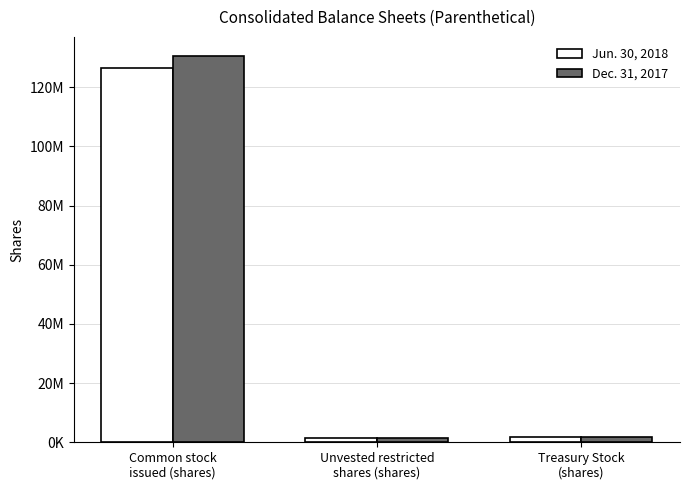

List the series in order of their overall mean, highest first.

Dec. 31, 2017, Jun. 30, 2018